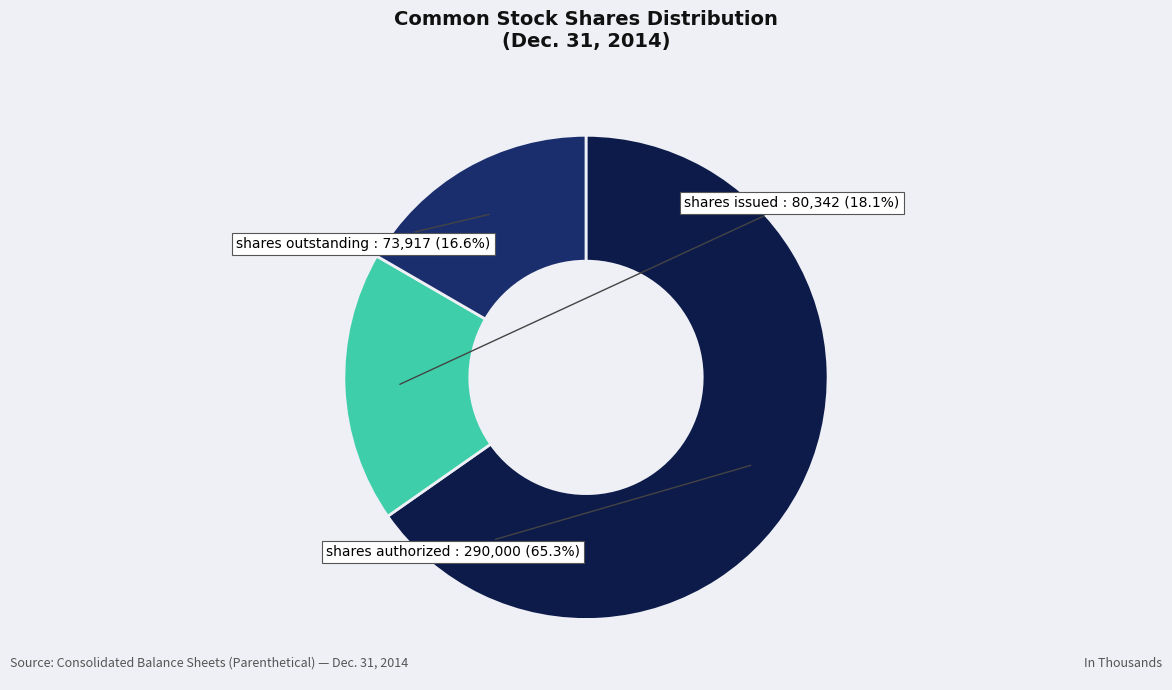

Does any single category account for the majority?

Yes